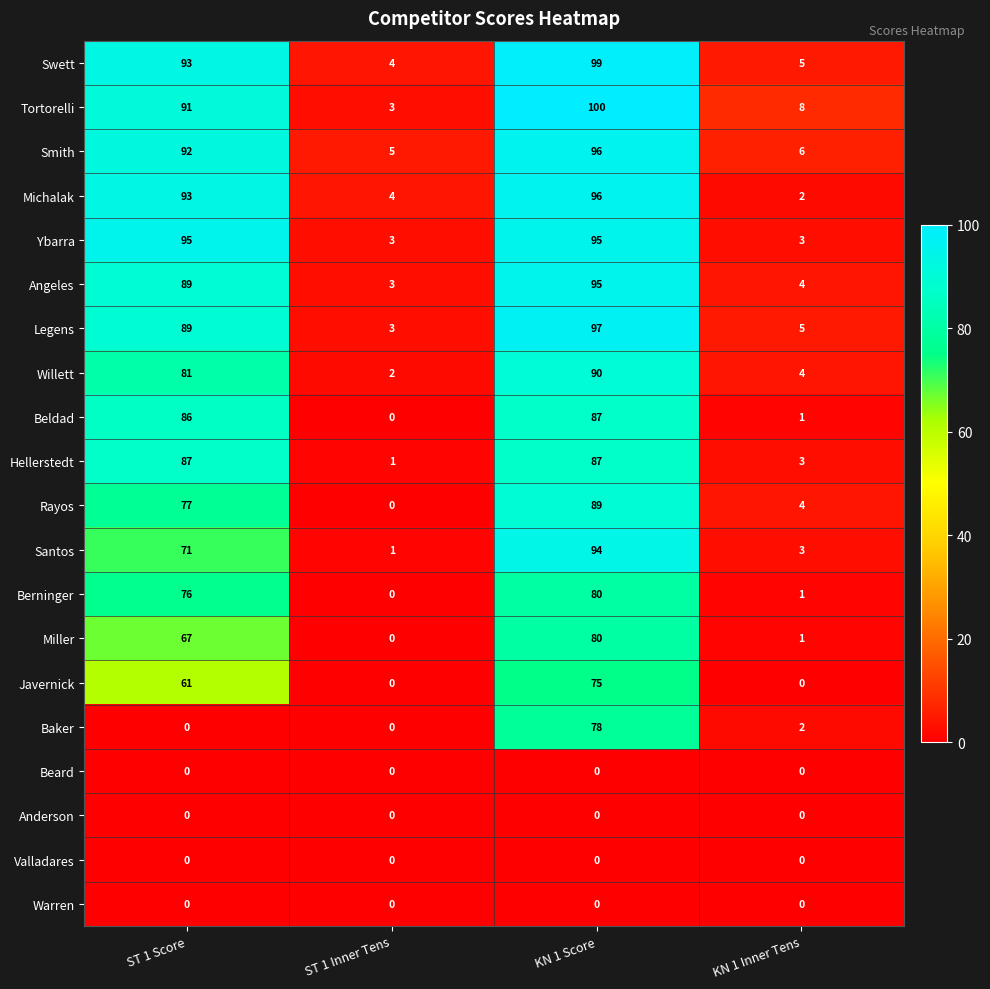

Count the number of categories in the chart.

4